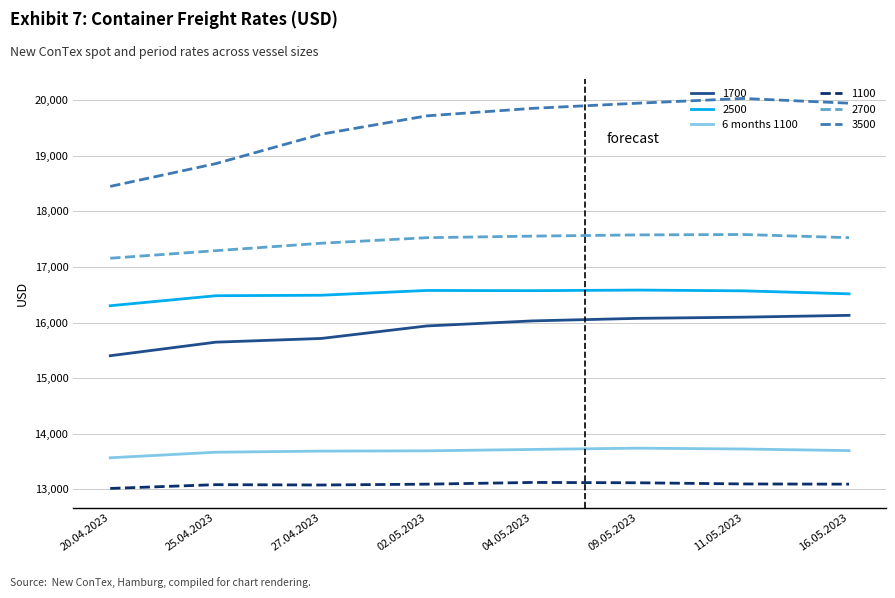

What is the difference between the highest and lowest values at 09.05.2023?

6833